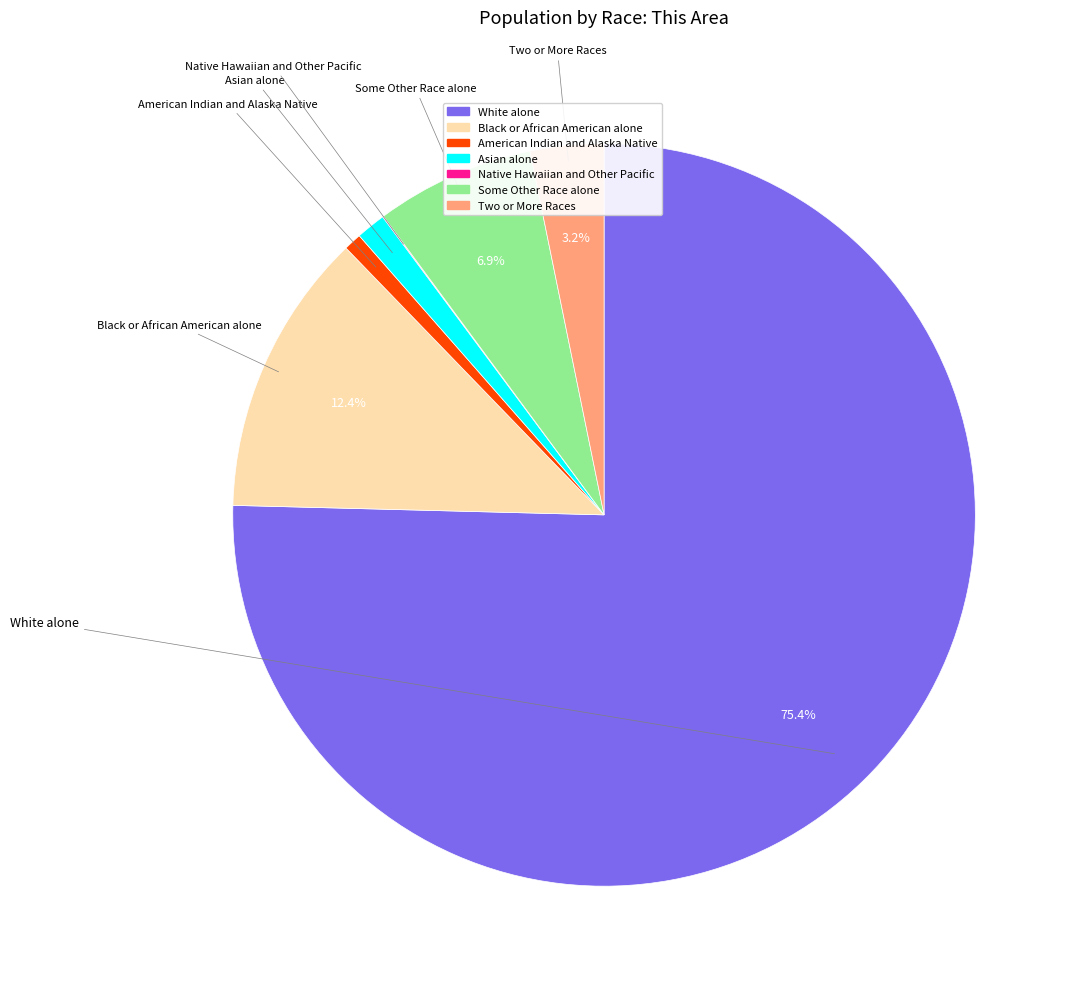

Which has a higher value, Two or More Races or White alone?

White alone